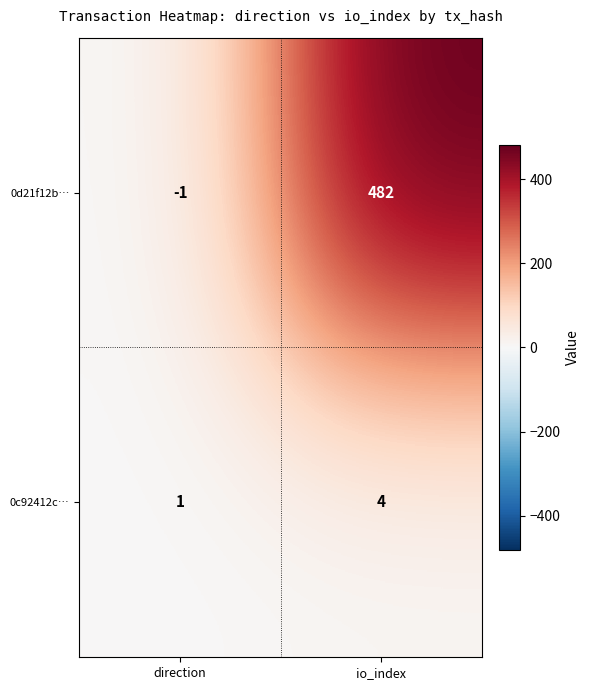

List the series in order of their overall mean, highest first.

0d21f12b…, 0c92412c…